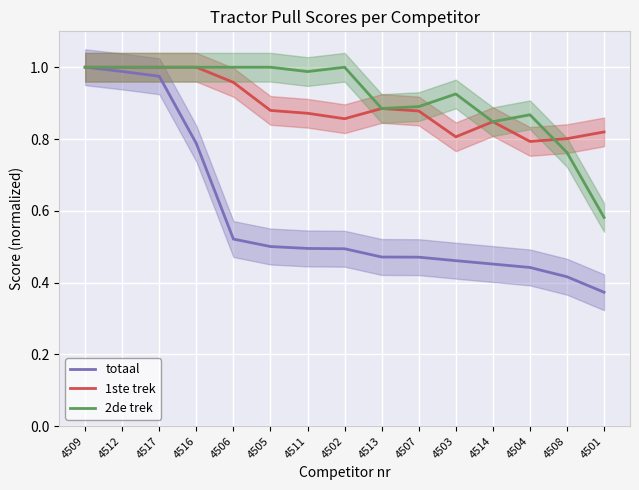

How many series are shown in this chart?

3